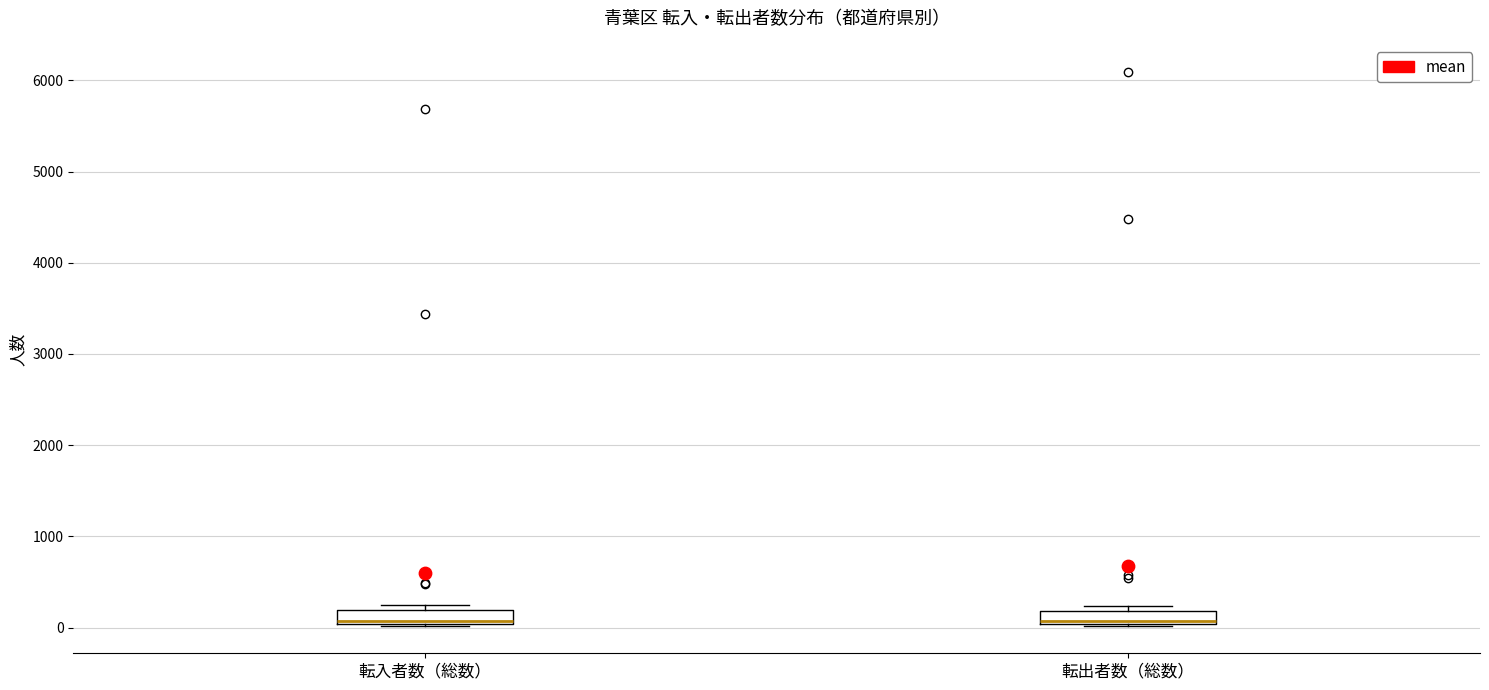

Where is the upper edge of the box for 転出者数（総数） on the y-axis? The values are not printed on the chart, so give them approximately, as read against the axis.

200